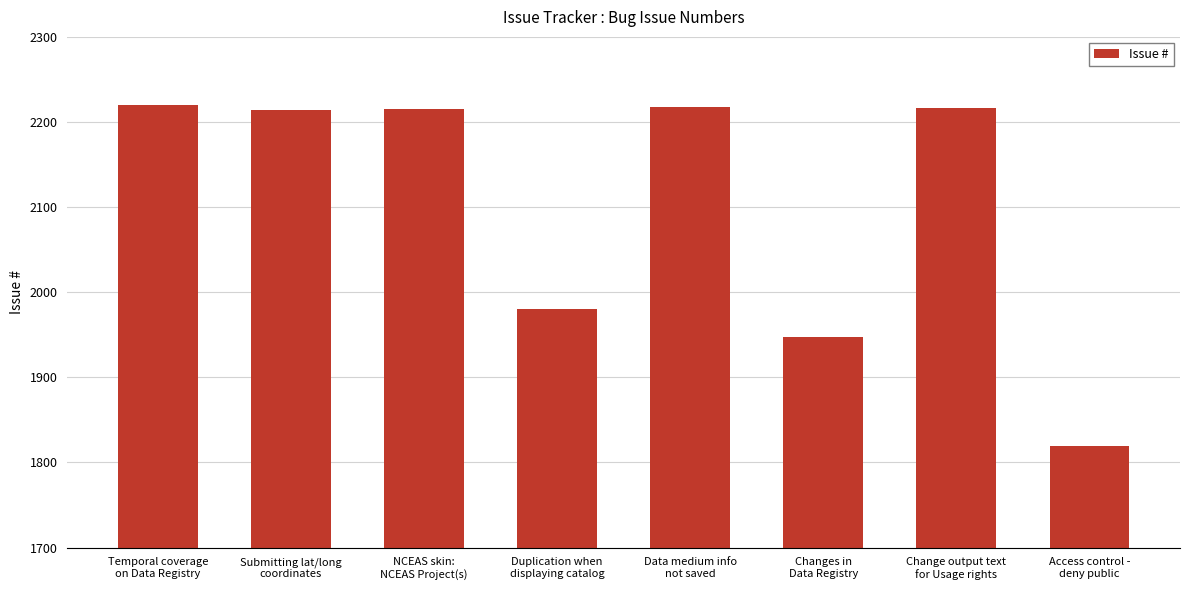

What is the greatest value displayed?

2220